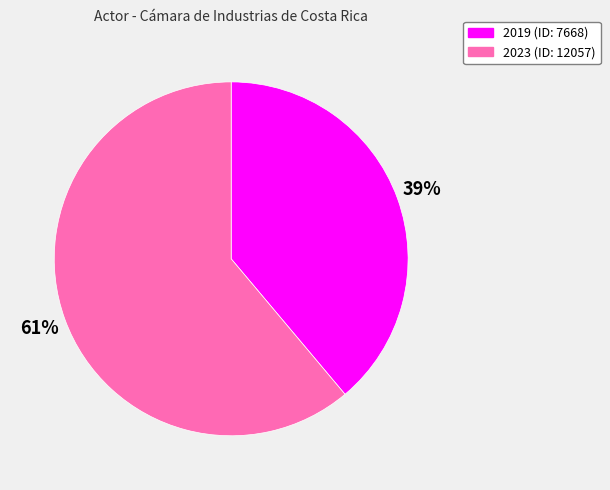

To the nearest percent, what is the difference between the largest and smallest slice percentages?

22%